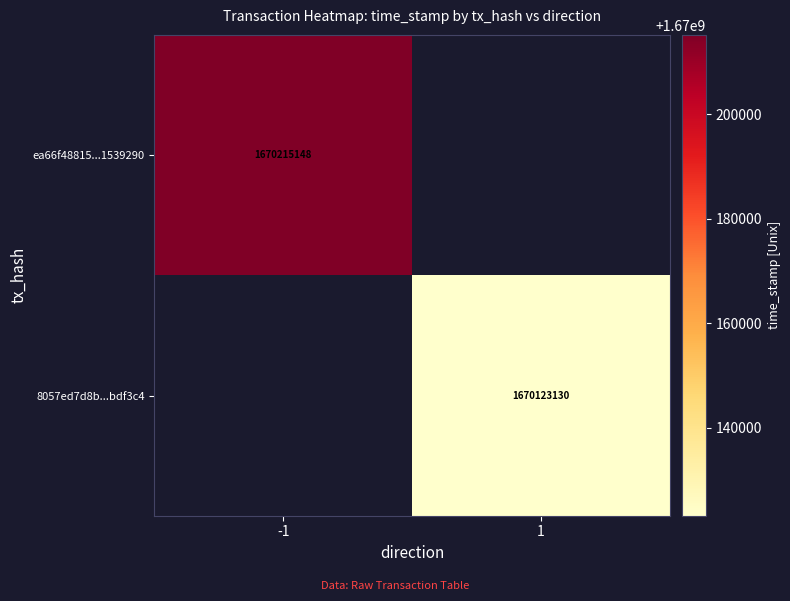

True or false: ea66f48815...1539290 has a value of 2294353420 at -1.

False